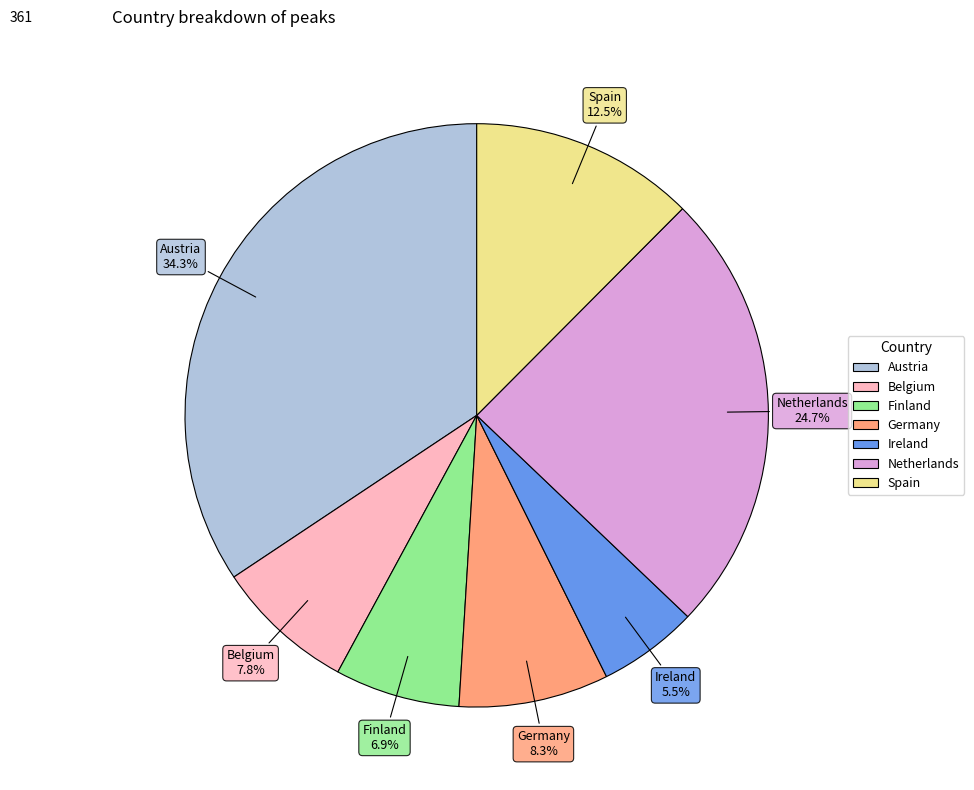

To the nearest percent, what is the combined percentage of Netherlands and Belgium?

32%